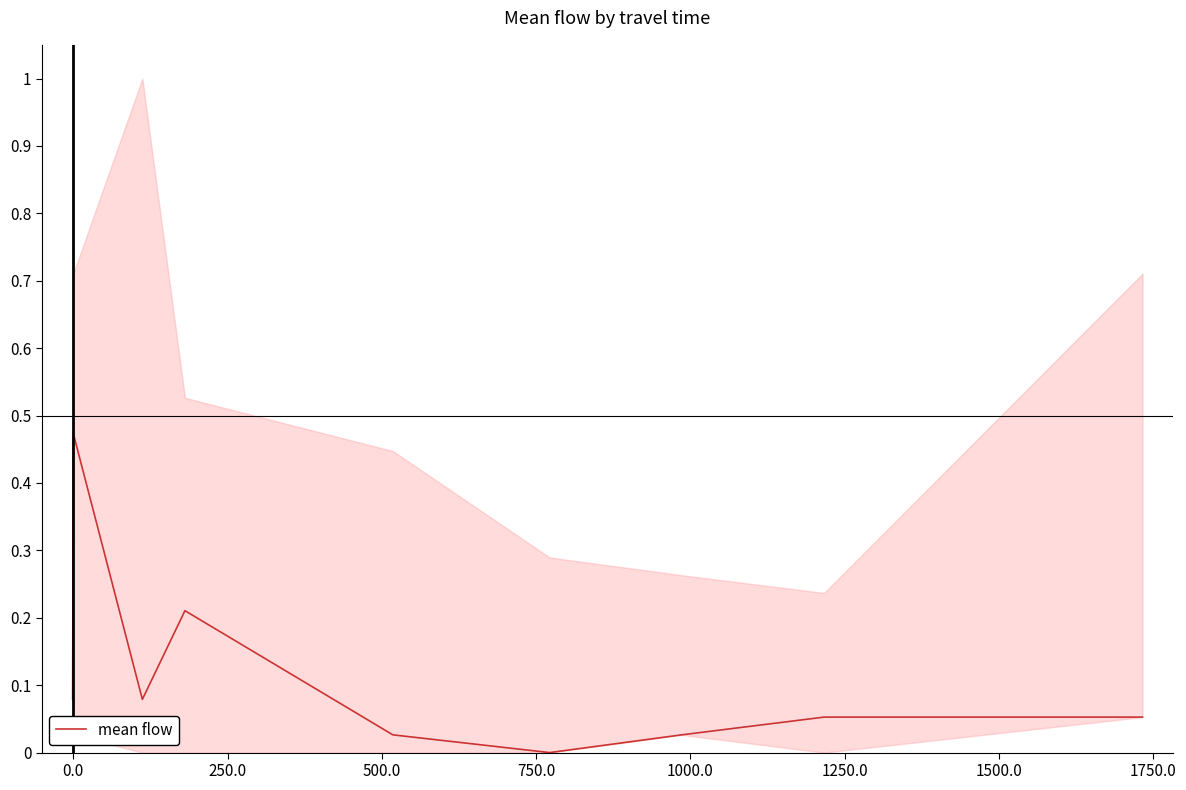

What is the greatest value displayed?

0.5